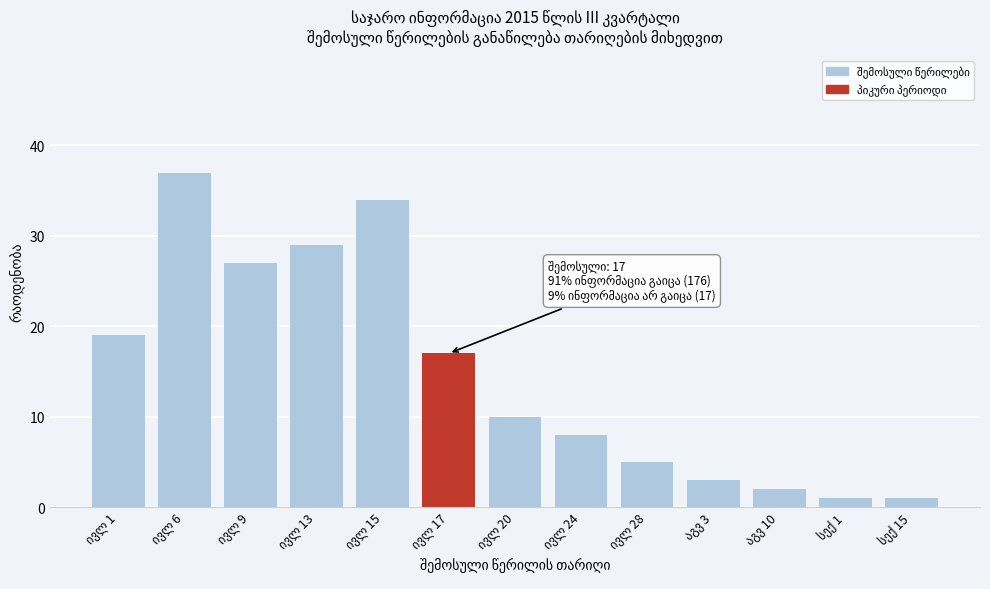

Reading left to right, what are all the values shown in this chart?

19	37	27	29	34	17	10	8	5	3	2	1	1